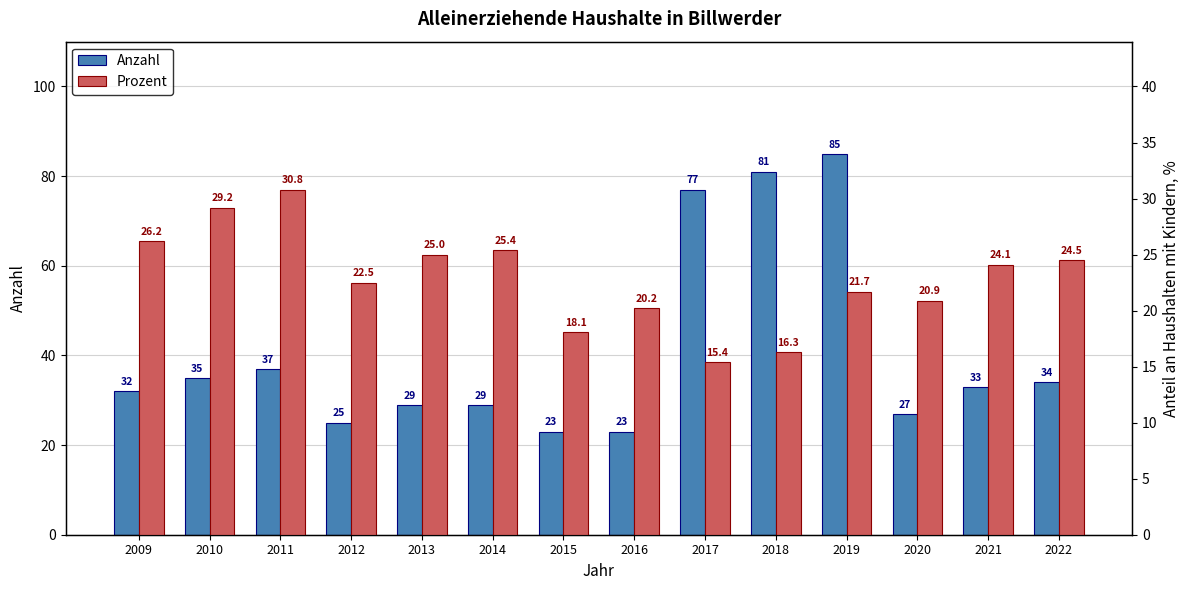

Rank the series by their average value, from highest to lowest.

Anzahl, Prozent